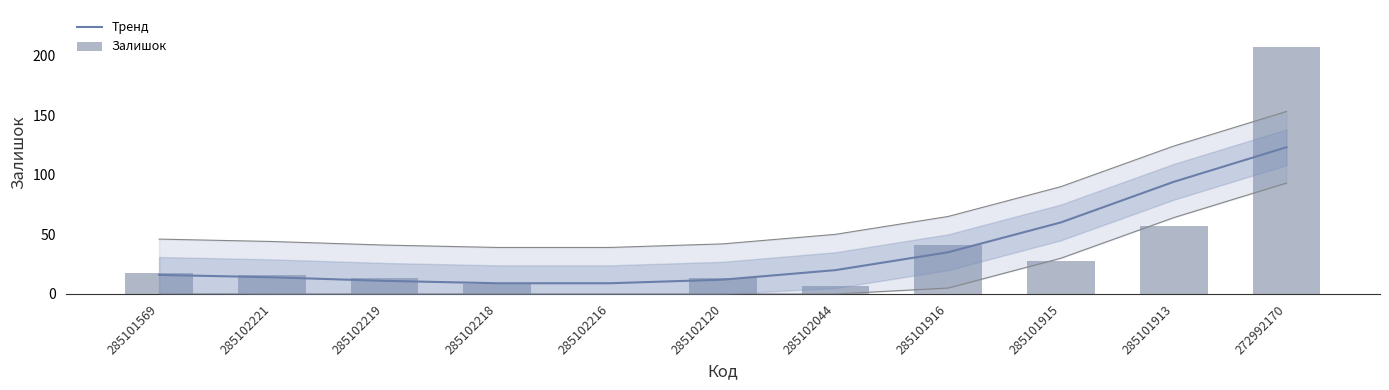

Which category has the lowest value across all series?

285102216